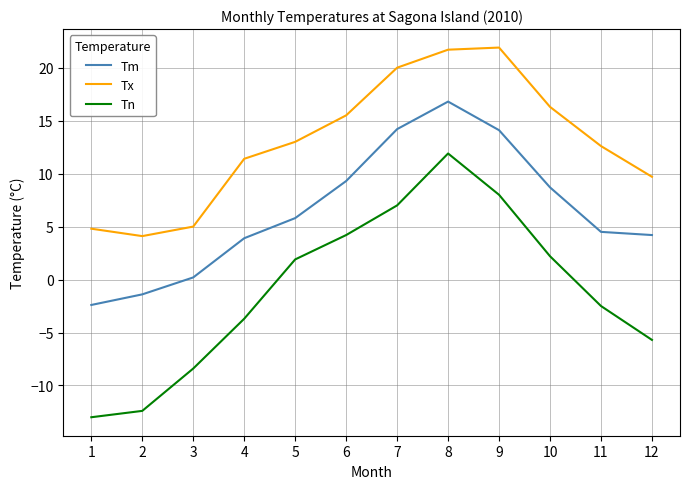

True or false: Tx has a value of 14.3 at 12.

False